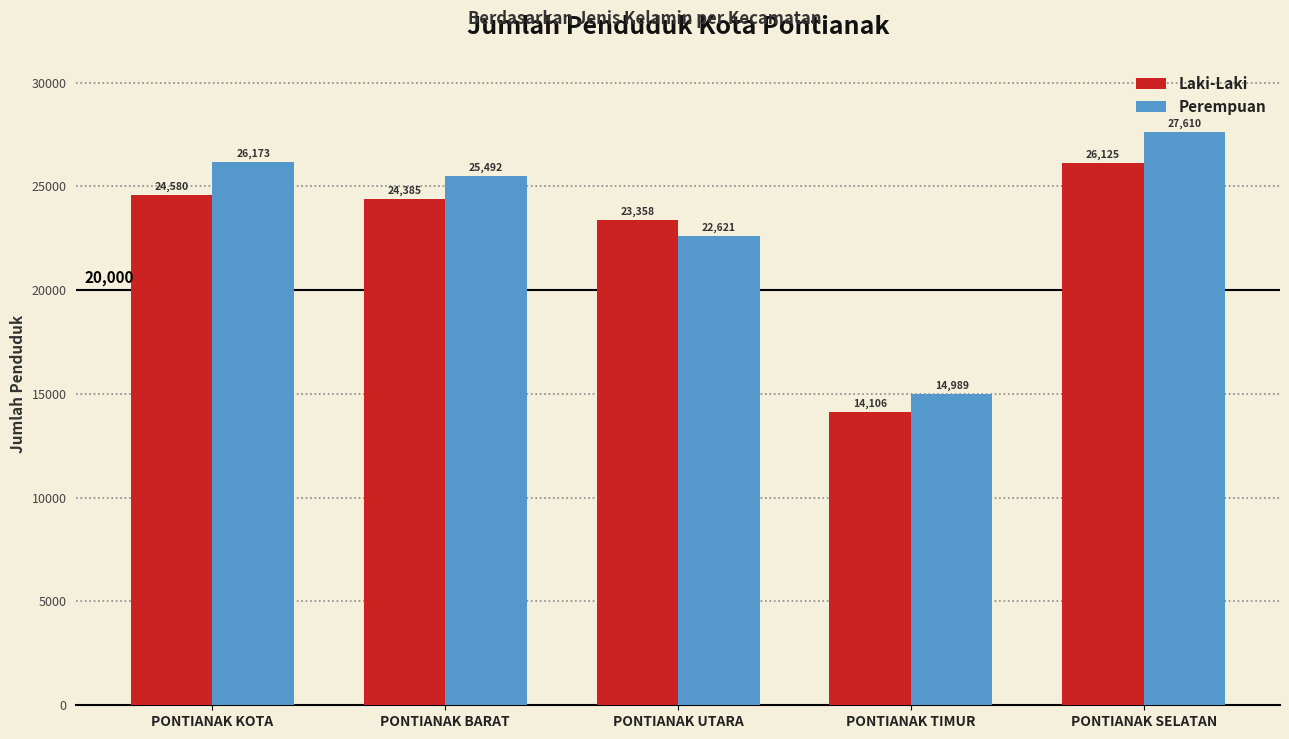

What is the label of the 1st bar from the right?

PONTIANAK SELATAN